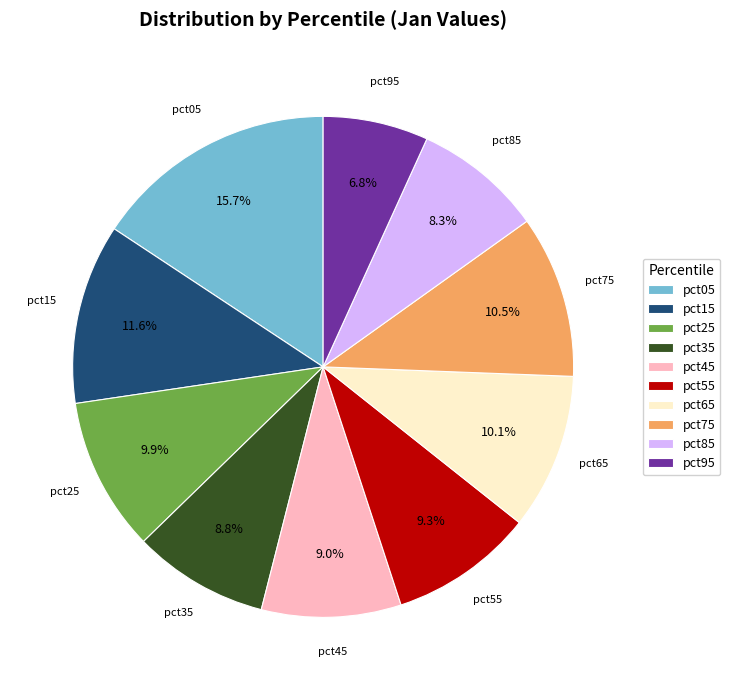

Does any single category account for the majority?

No